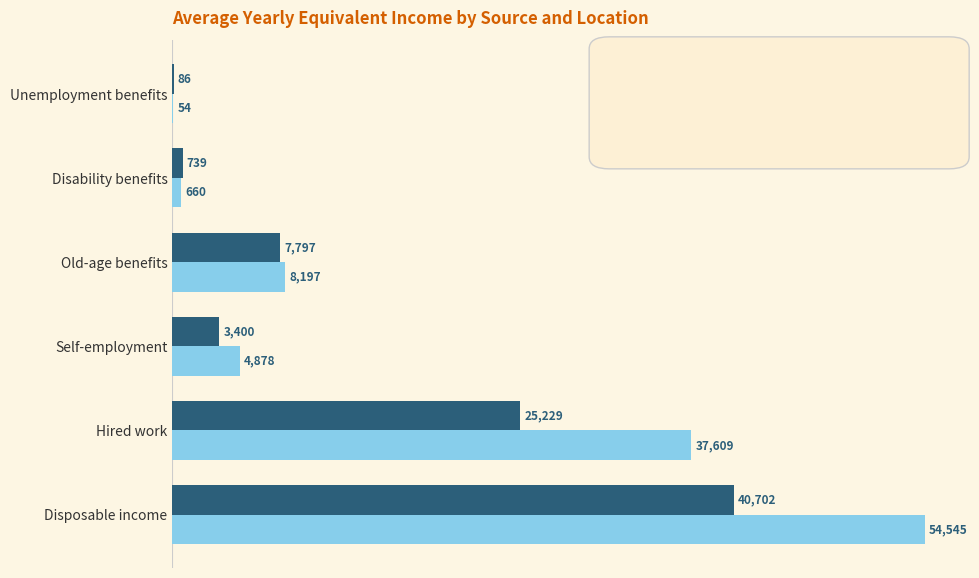

Is the value of Total at Self-employment greater than the value of Urban (500k+) at Unemployment benefits?

Yes